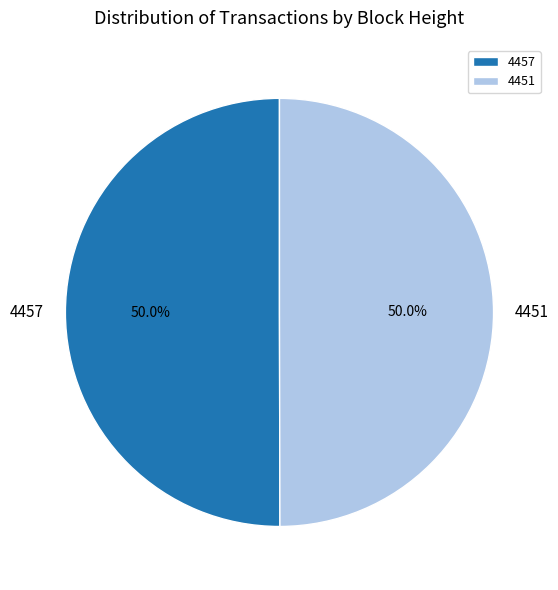

True or false: 4451 accounts for 50% of the total.

True